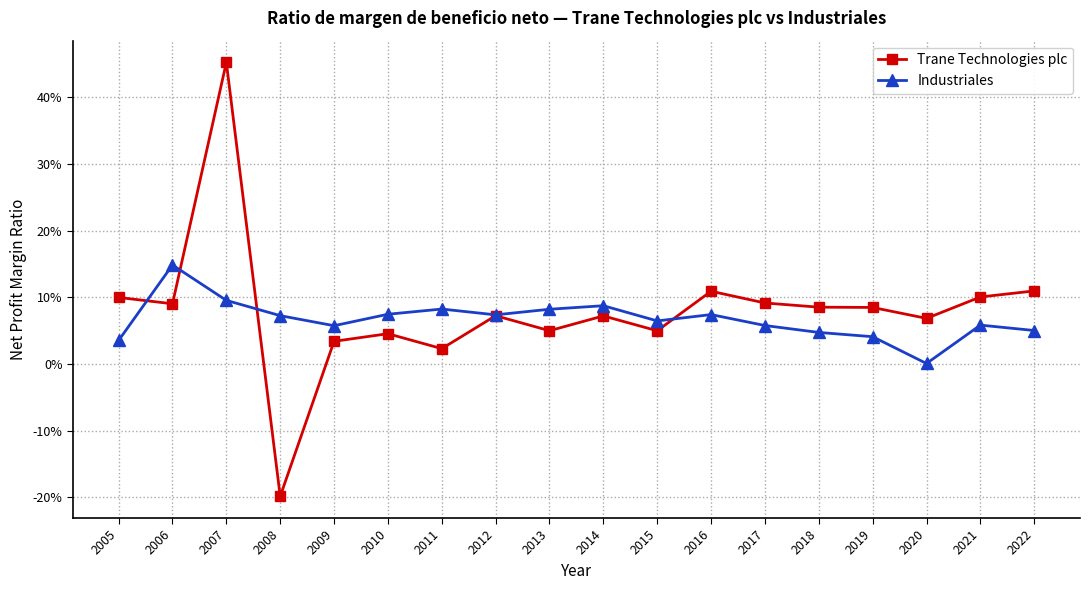

Is this an area chart (filled region under the line)?

No